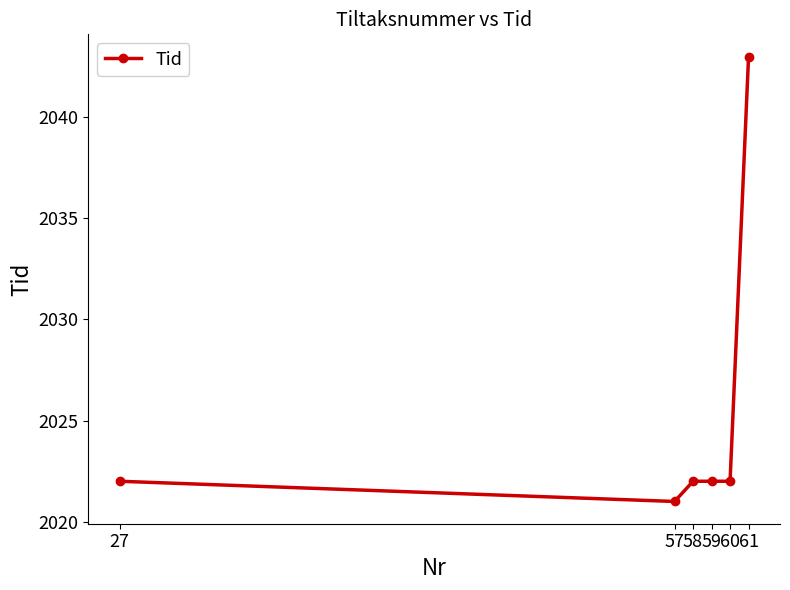

Reading left to right, list all the values displayed in this chart.

2022	2021	2022	2022	2022	2043